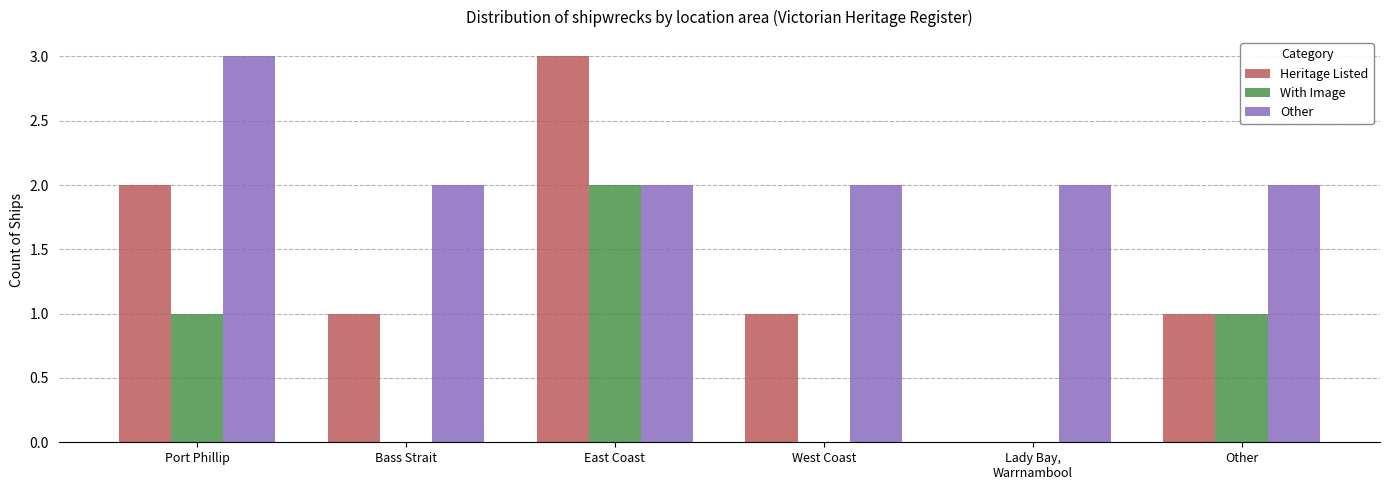

The Heritage Listed series shows 2 at Port Phillip. True or false?

True